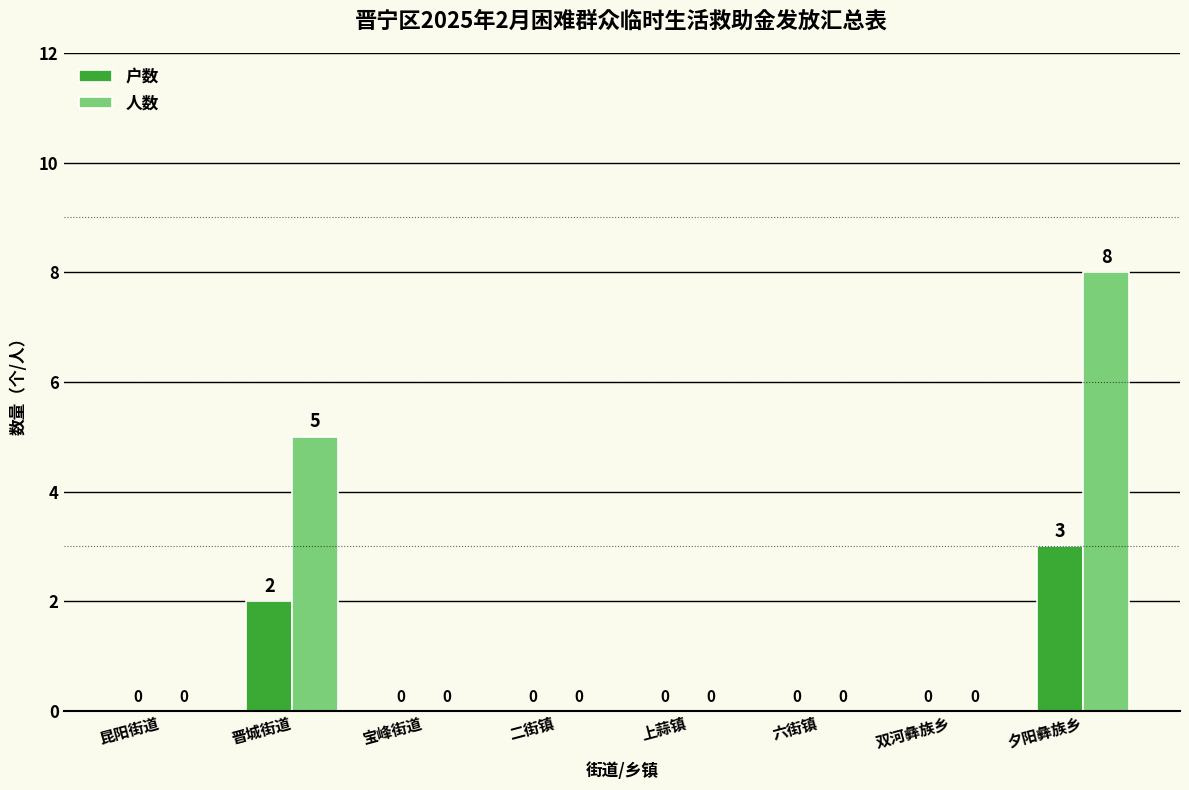

Between 昆阳街道 and 晋城街道, which series saw the biggest shift?

人数